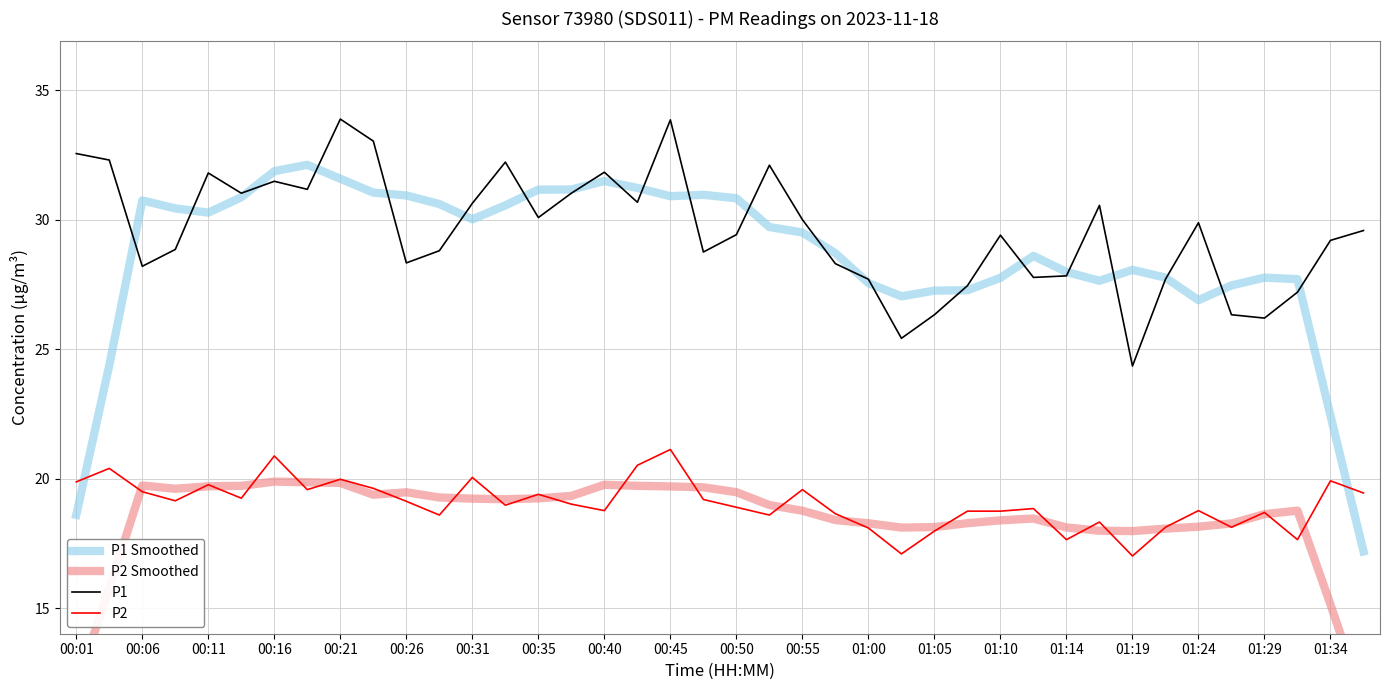

What is the approximate value of P2 Smoothed at 35?

18.3